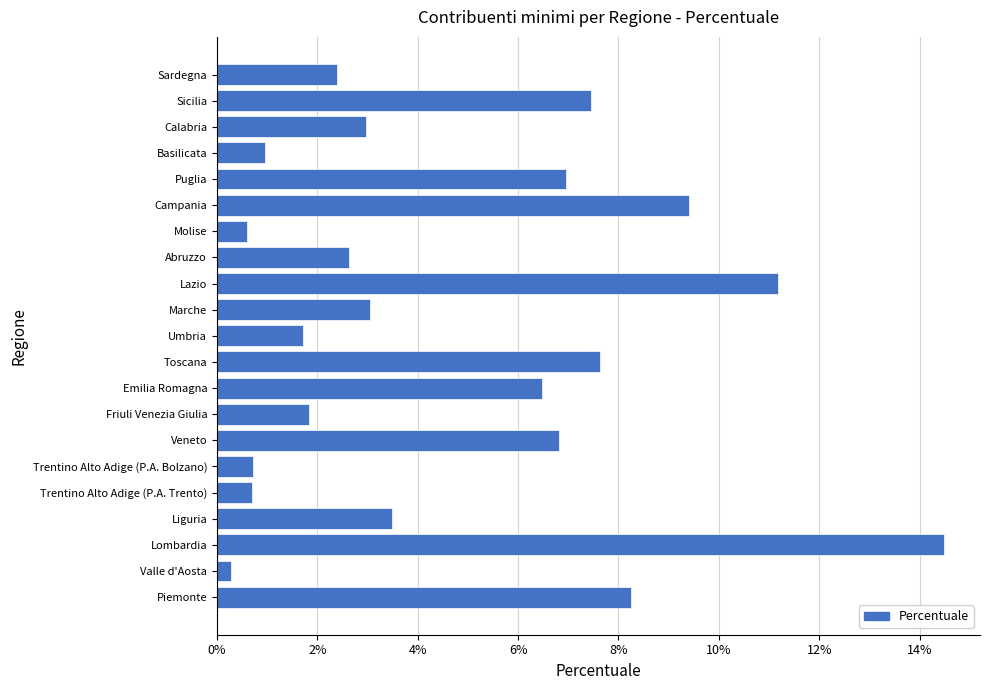

What is the difference between the maximum and minimum values?

14.2